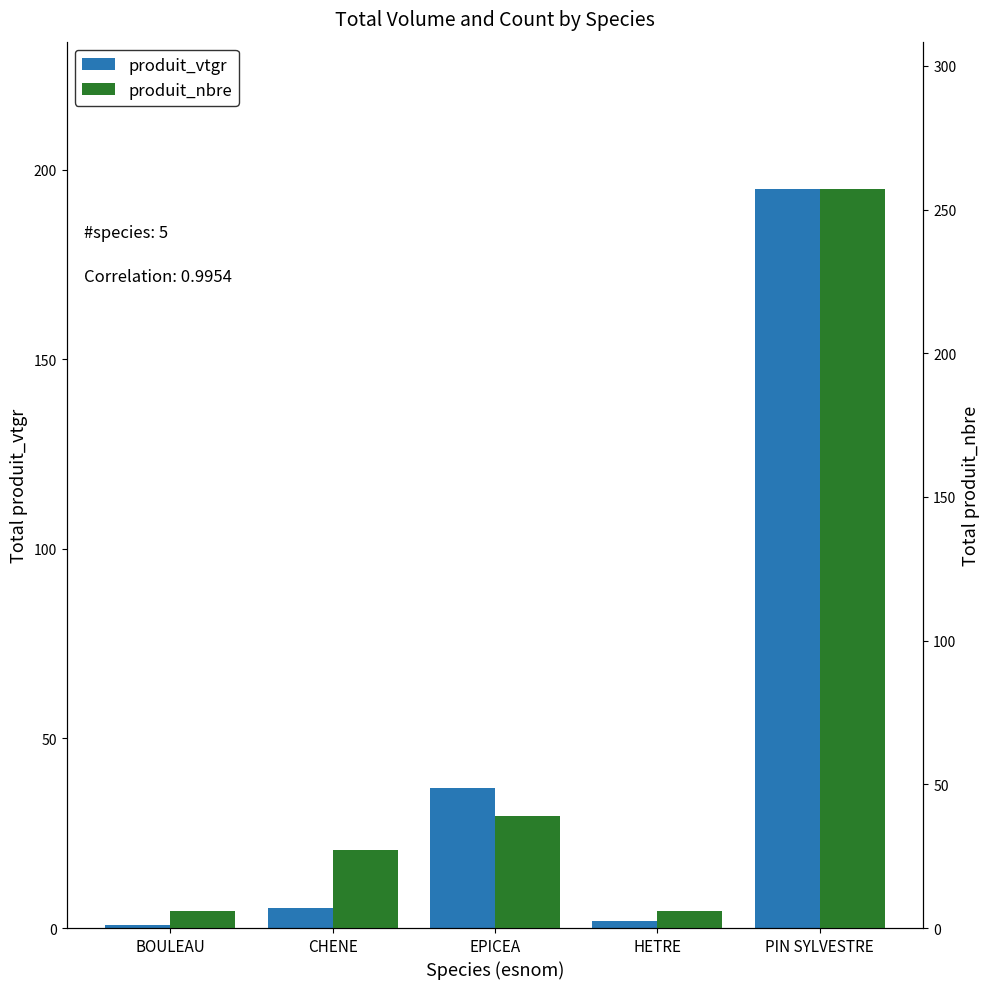

What is the difference between the maximum and minimum values in the produit_nbre series?

251.0